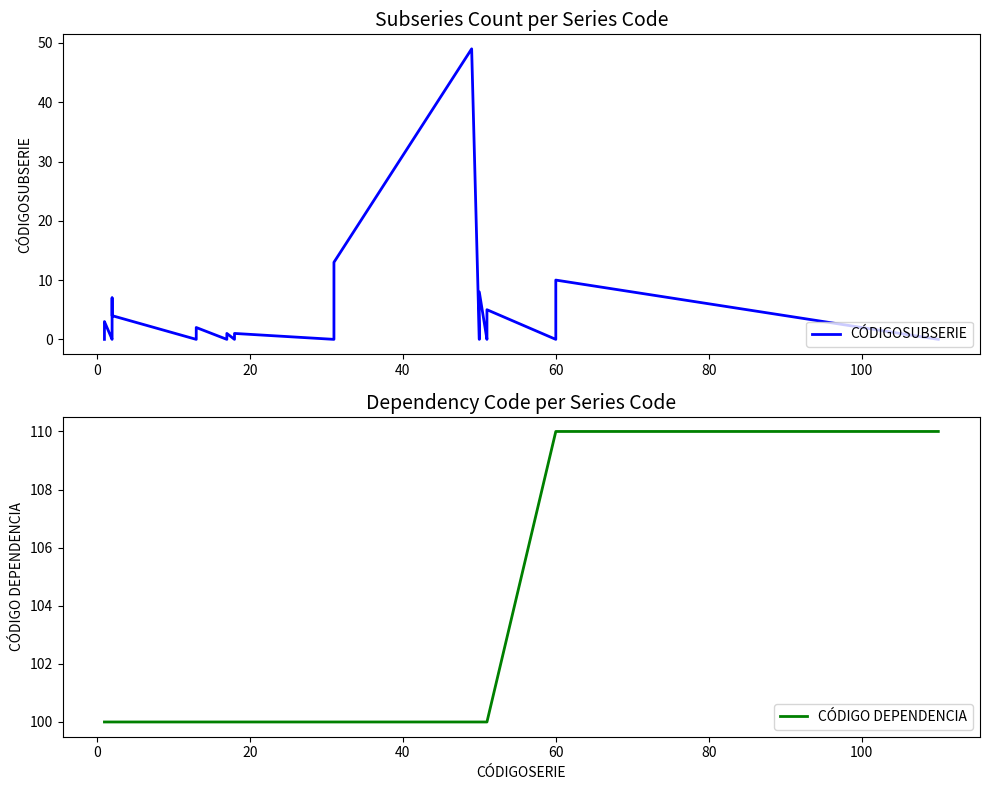

Reading left to right, list all the values displayed in this chart.

CÓDIGOSUBSERIE: 0	1	2	3	0	1	5	6	7	4	0	1	2	0	1	0	1	0	2	3	4	13	49	0	1	3	8	0	1	2	4	5	0	10	0
CÓDIGO DEPENDENCIA: 100	100	100	100	100	100	100	100	100	100	100	100	100	100	100	100	100	100	100	100	100	100	100	100	100	100	100	100	100	100	100	100	110	110	110